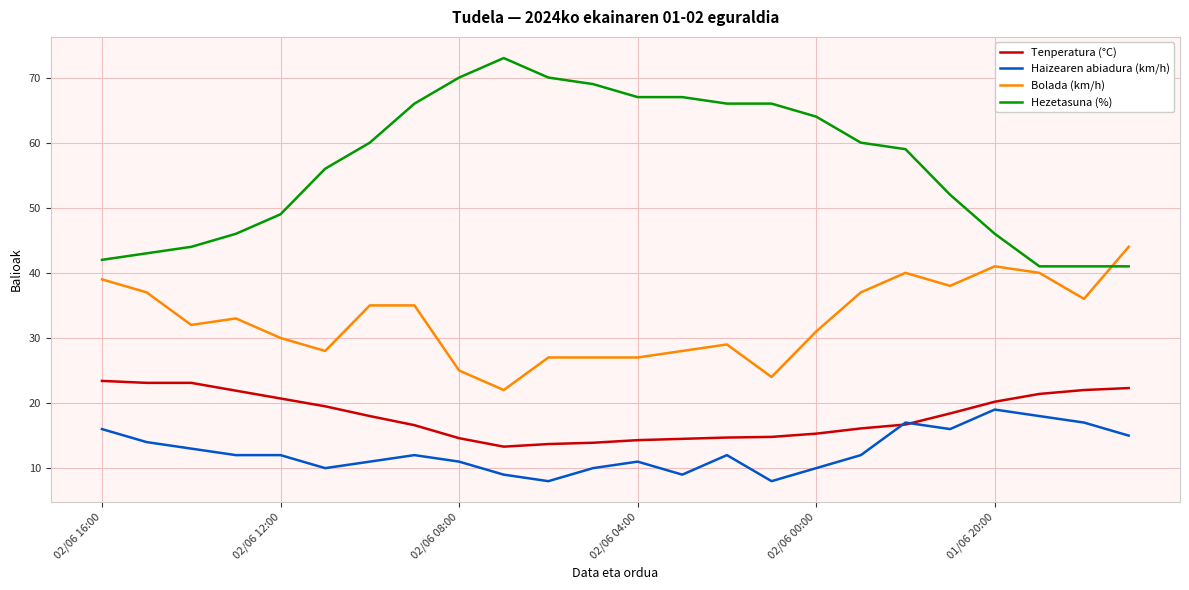

True or false: Haizearen abiadura (km/h) has more than 1 interior local peaks.

True